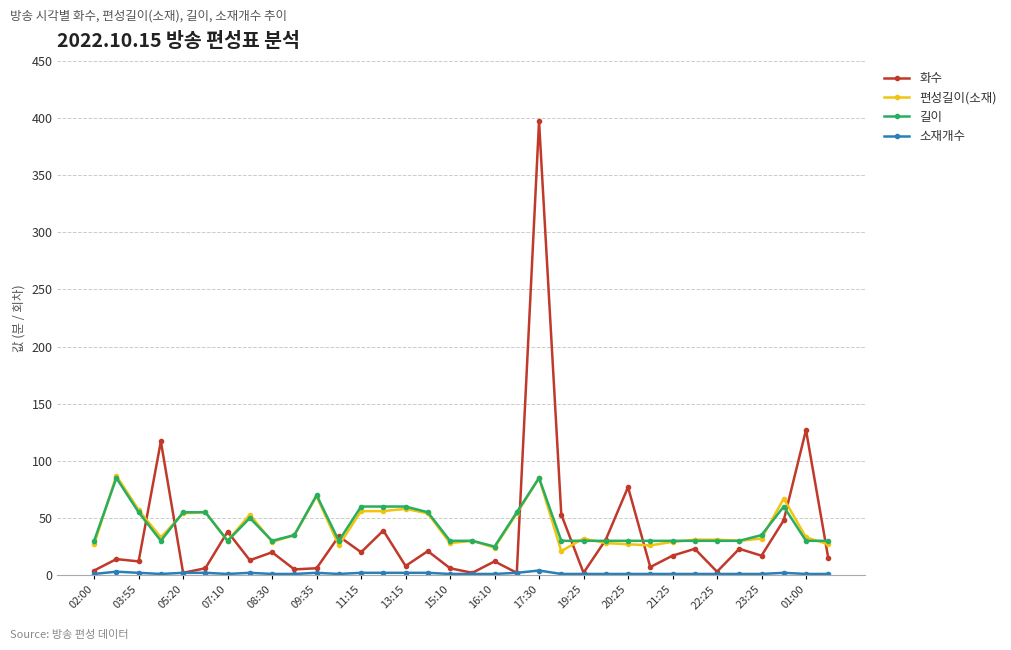

Which series has the largest range (max minus min)?

화수